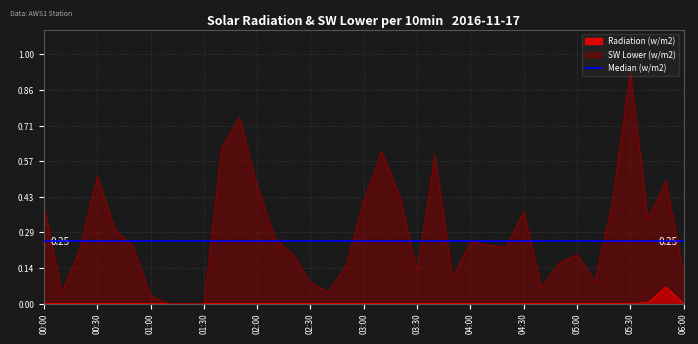

How many interior local peaks (higher than both neighbors) does the data have?

1